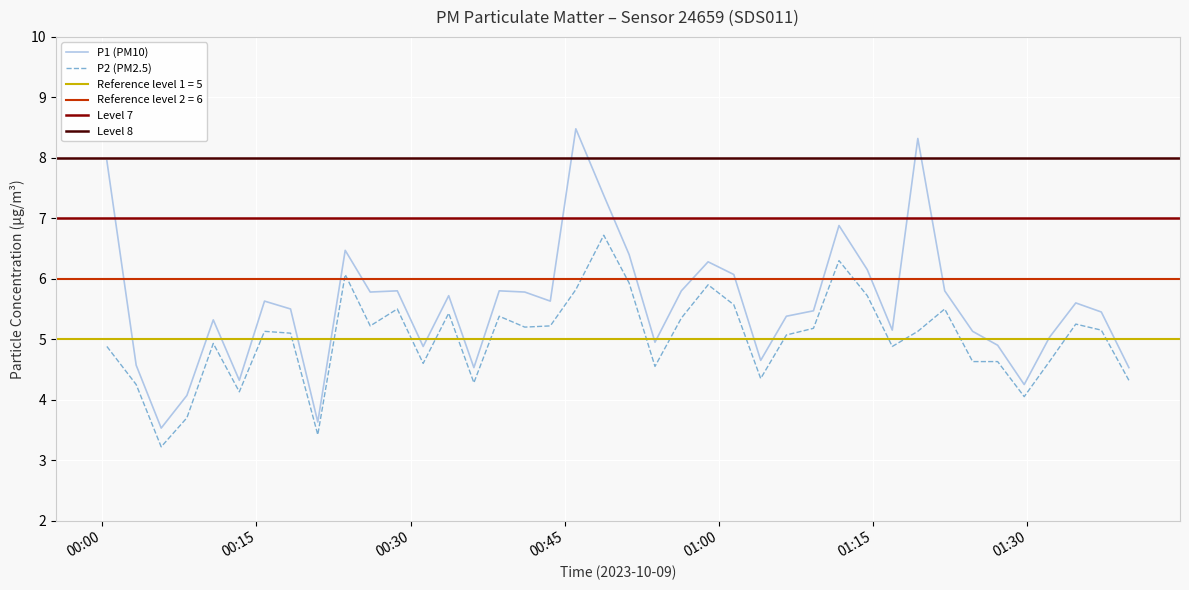

True or false: P2 (PM2.5) and P1 (PM10) intersect in this chart.

False